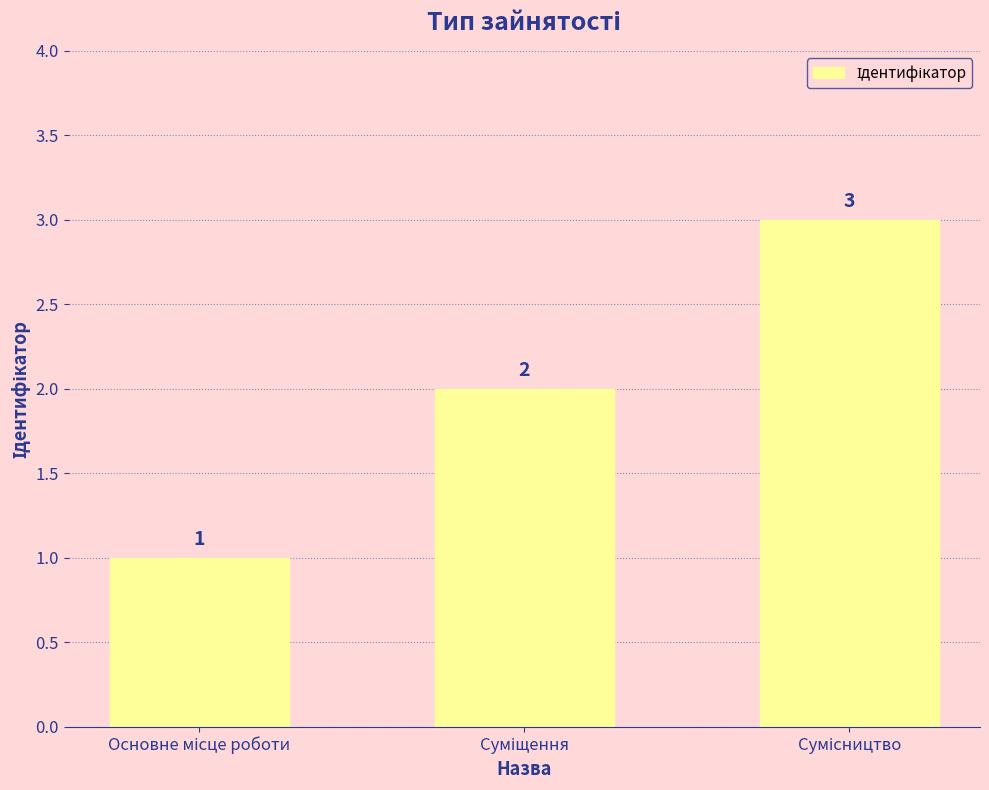

What is the value of the 2nd bar from the left?

2